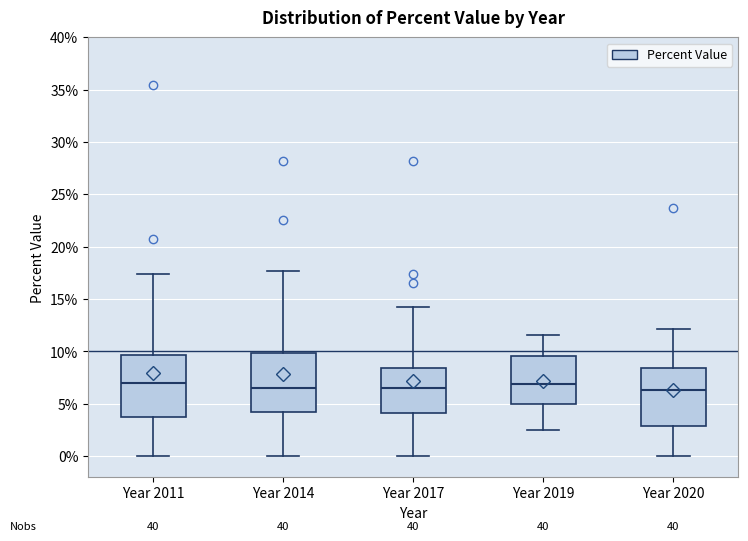

Reading left to right, transcribe this box plot: for each box, give where its median line is, the range the box spans, and where its two whiskers end, as read against the y-axis. The values are not printed on the chart, so give them approximately, as read against the axis.

Year 2011: median 7.0, box 3.5 to 9.5, whiskers 0.0 to 17.5
Year 2014: median 6.5, box 4.0 to 10.0, whiskers 0.0 to 17.5
Year 2017: median 6.5, box 4.0 to 8.5, whiskers 0.0 to 14.5
Year 2019: median 7.0, box 5.0 to 9.5, whiskers 2.5 to 11.5
Year 2020: median 6.5, box 3.0 to 8.5, whiskers 0.0 to 12.0